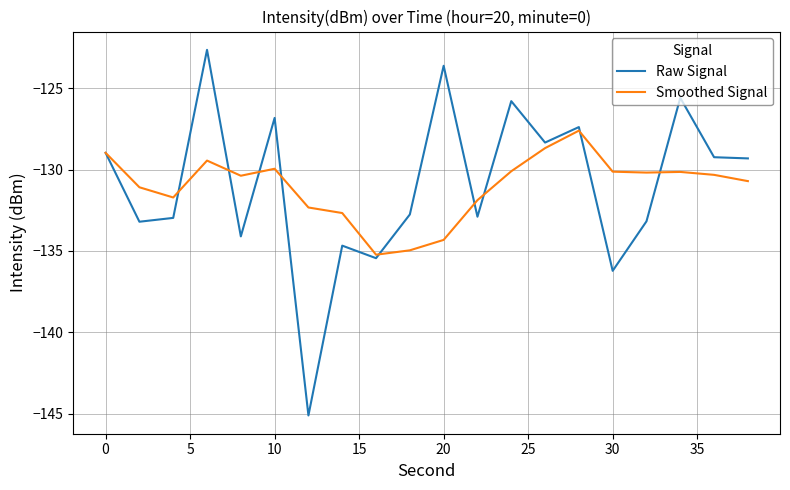

What is the maximum value shown in the chart?

-122.6